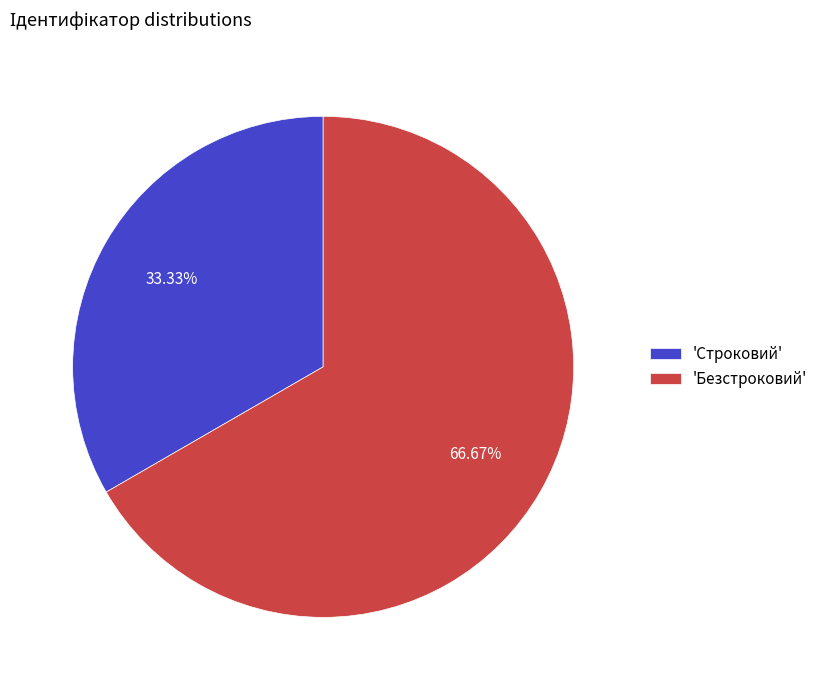

Rank the categories by value from highest to lowest.

'Безстроковий', 'Строковий'